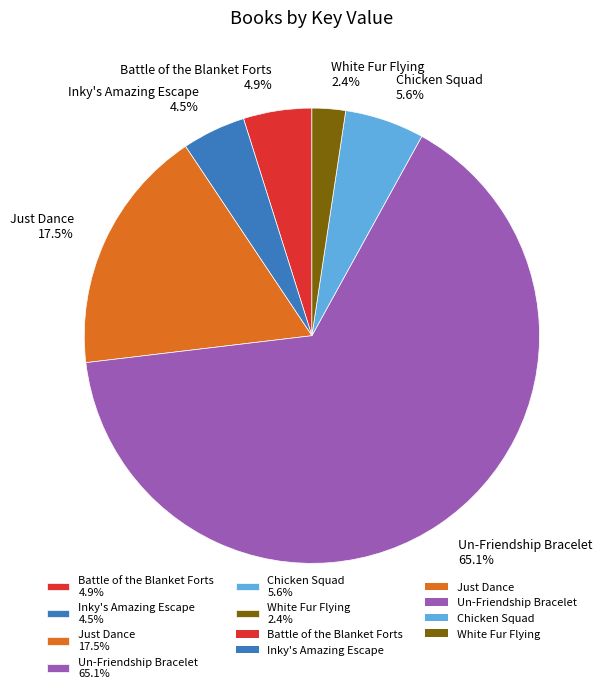

Which category has the smallest portion of the pie?

White Fur Flying